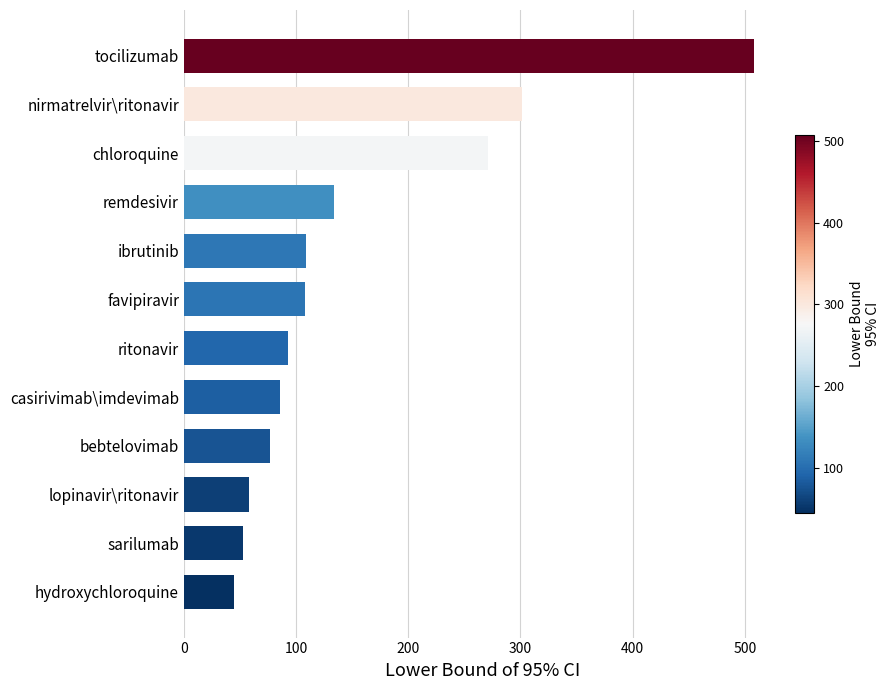

Does the chart contain stacked bars?

No